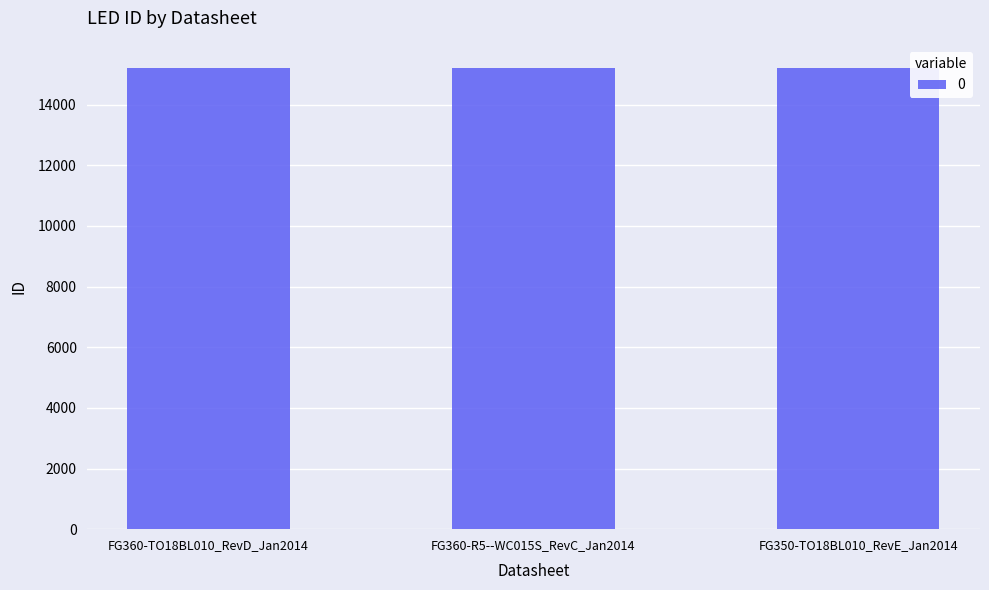

What is the difference between the maximum and minimum values?

5